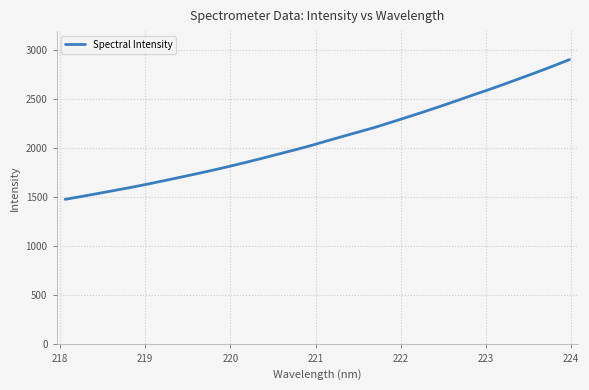

What is the difference between the maximum and minimum values?

1426.1